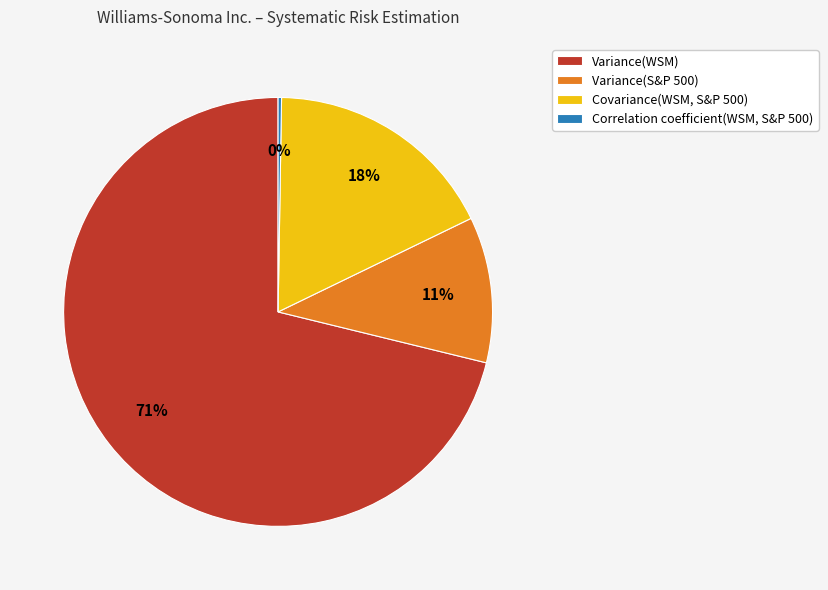

What is the largest slice in the pie chart?

Variance(WSM)